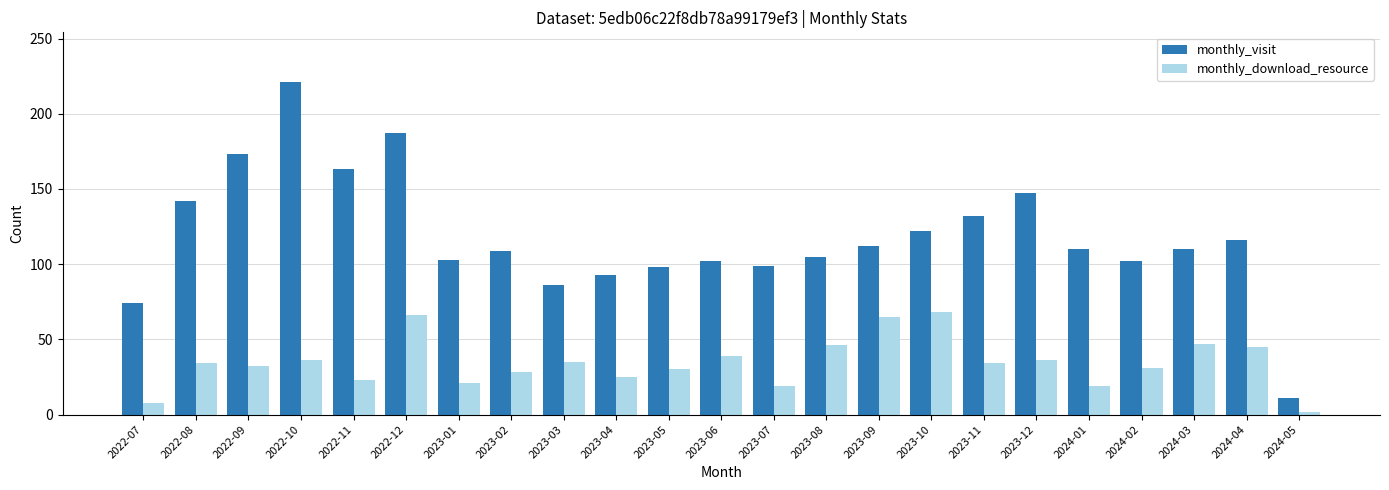

Between 2022-09 and 2023-05, which series saw the biggest shift?

monthly_visit